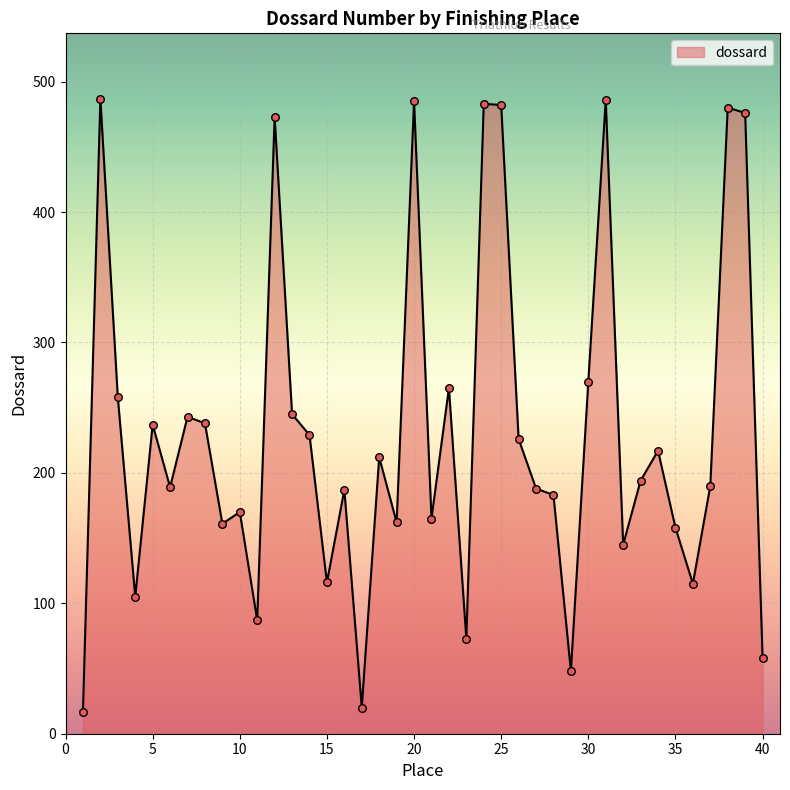

What is the maximum value shown in the chart?

487